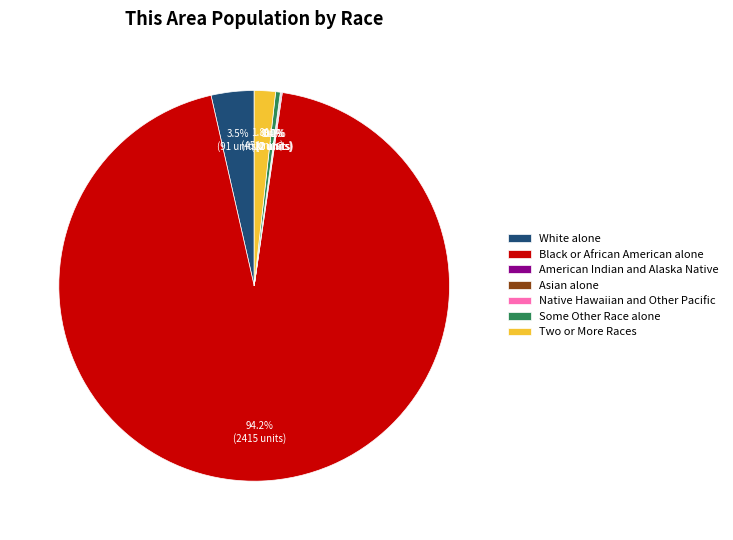

Between American Indian and Alaska Native and Asian alone, which is larger?

American Indian and Alaska Native